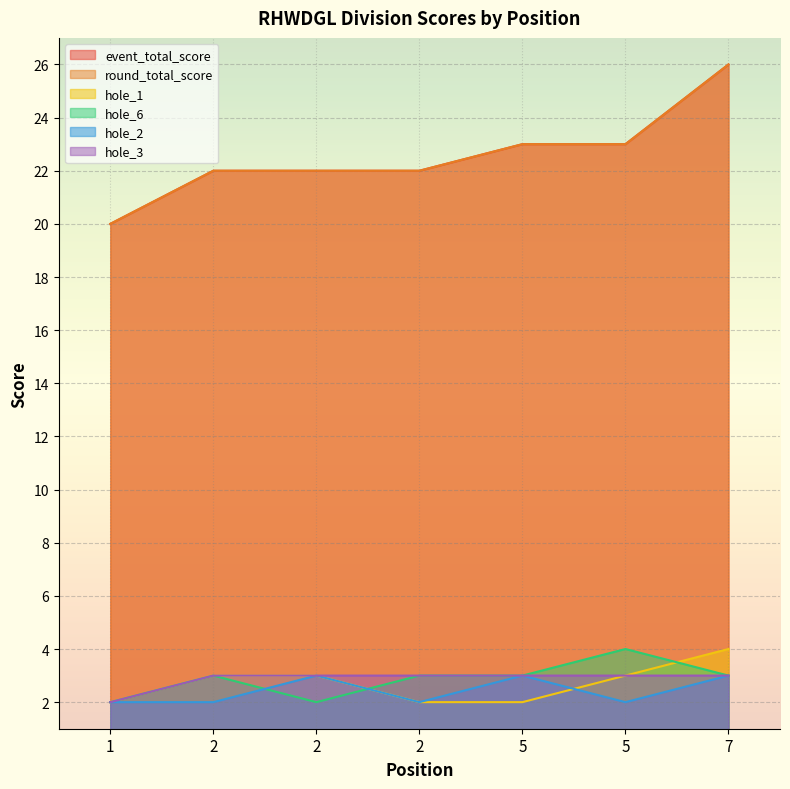

How many interior local peaks does the hole_2 series have?

2